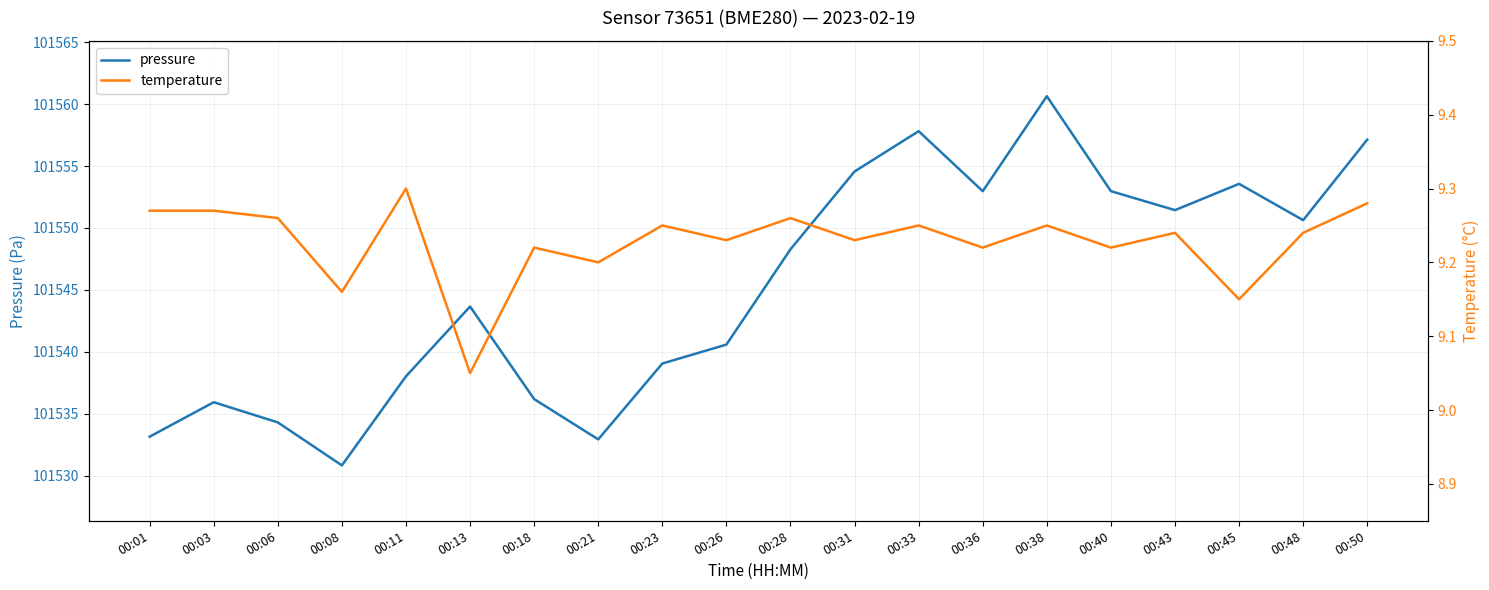

The value of pressure at 00:31 is 101554.6. True or false?

True